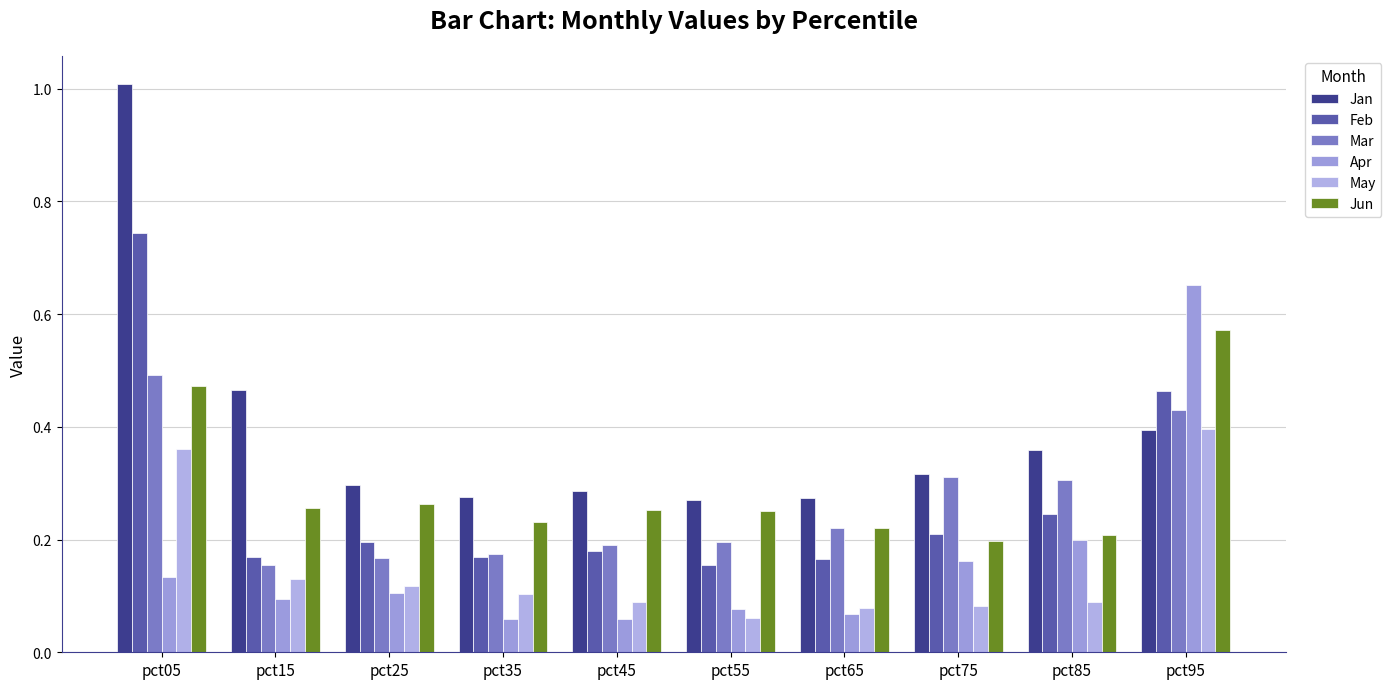

How many categories are shown in the chart?

10